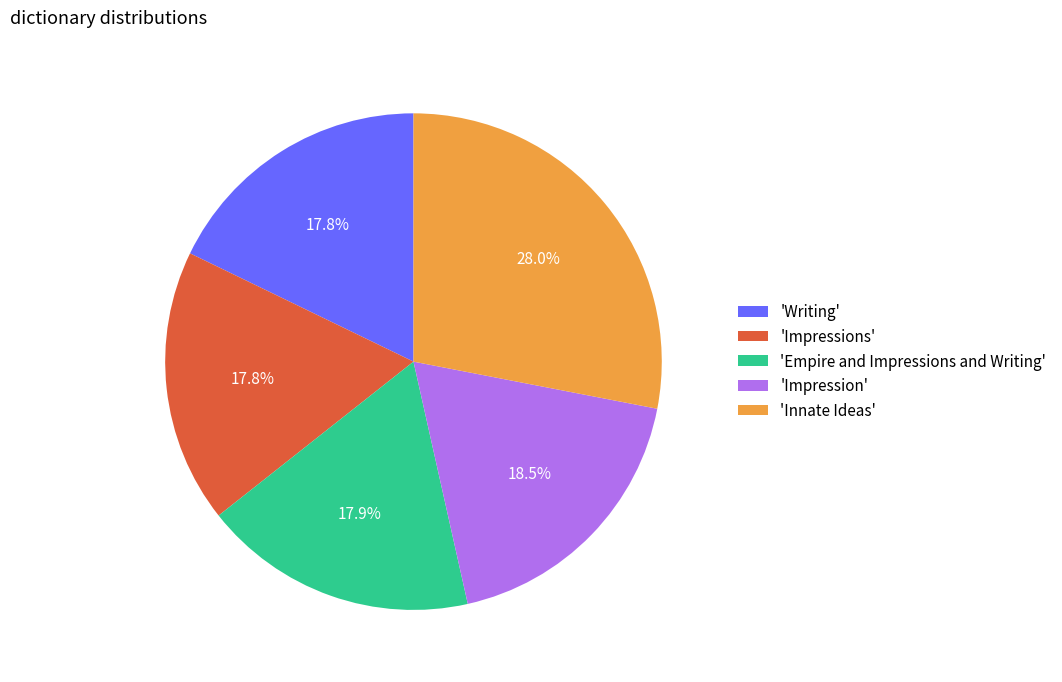

To the nearest percent, what is the difference between the largest and smallest slice percentages?

10%